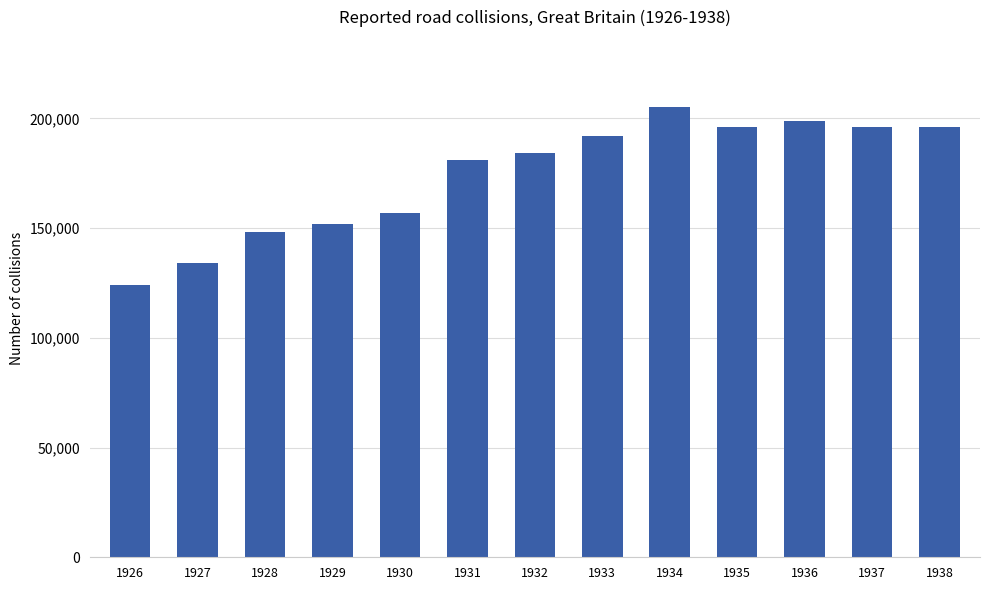

True or false: the data shows 181000 at 1931.

True